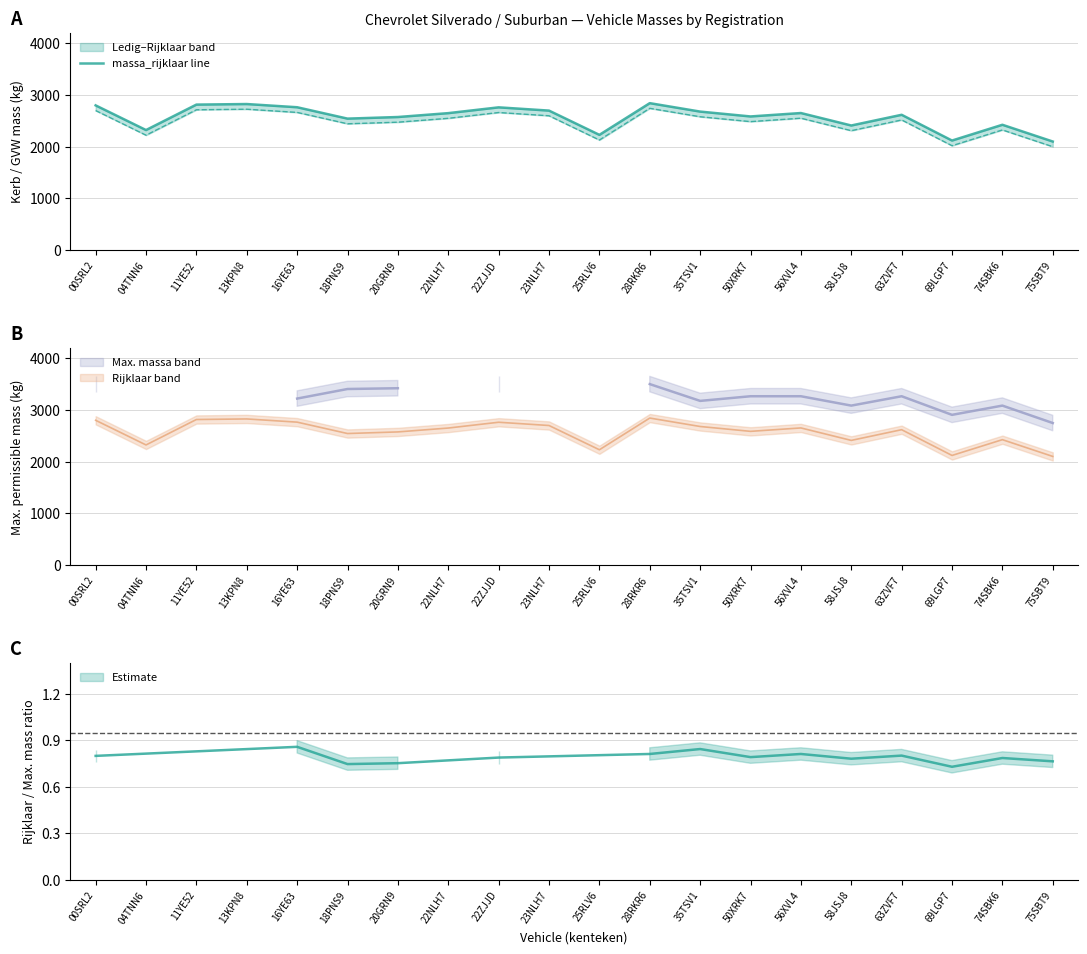

At which category is the sum across all series the highest?

28RKR6